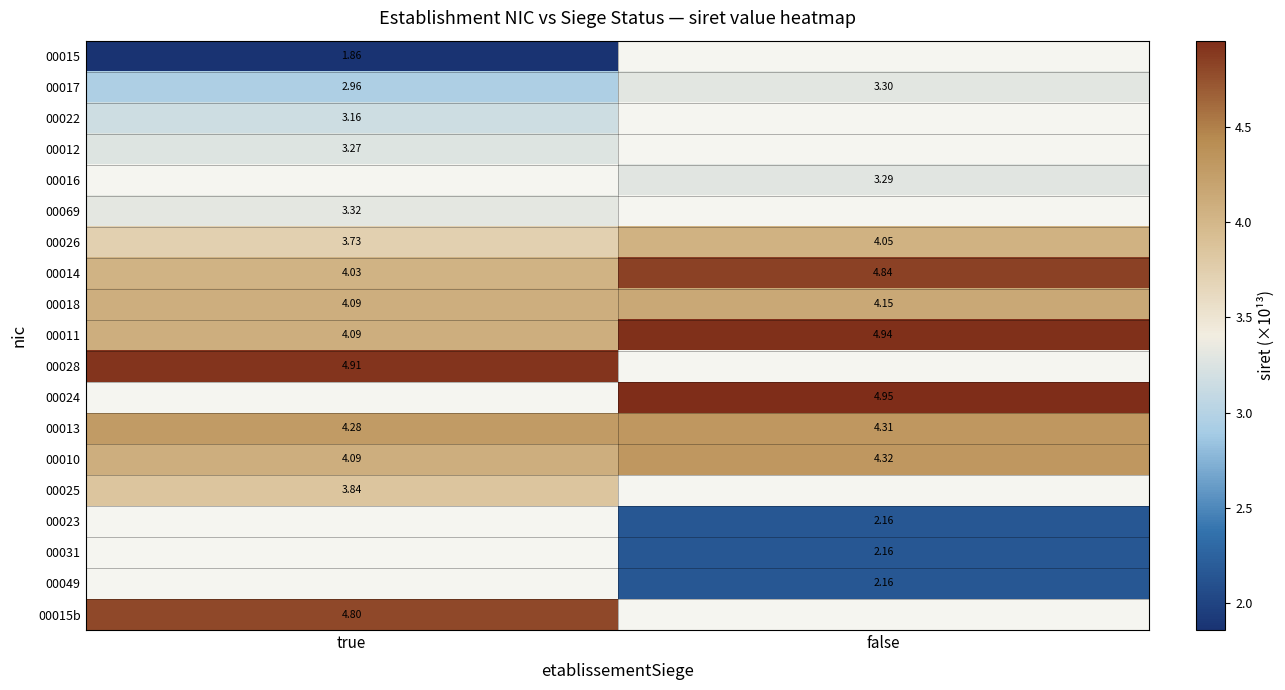

The value of 00018 at false is 6.3. True or false?

False